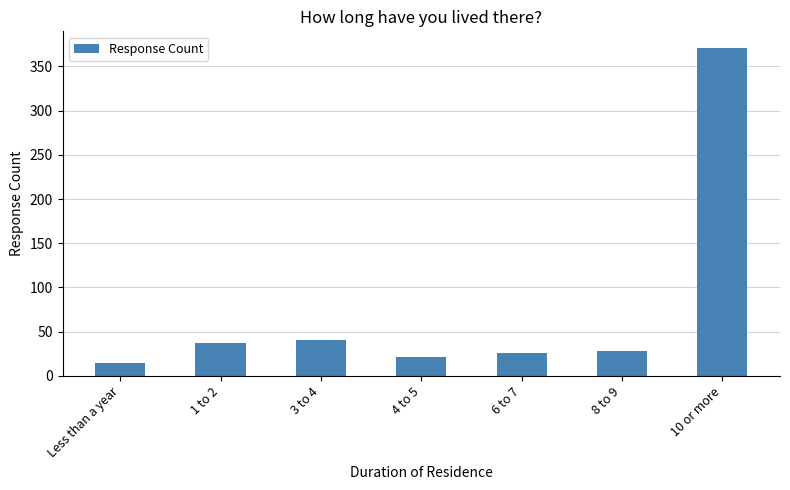

Reading right to left, transcribe all the data shown in this chart.

371	28	26	21	41	37	15